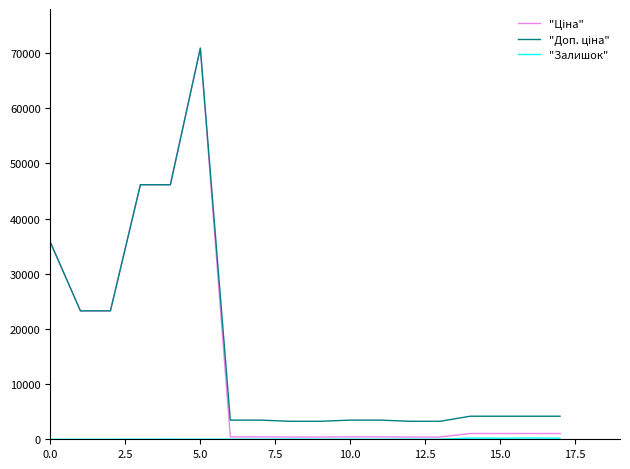

What is the greatest value displayed?

70906.0